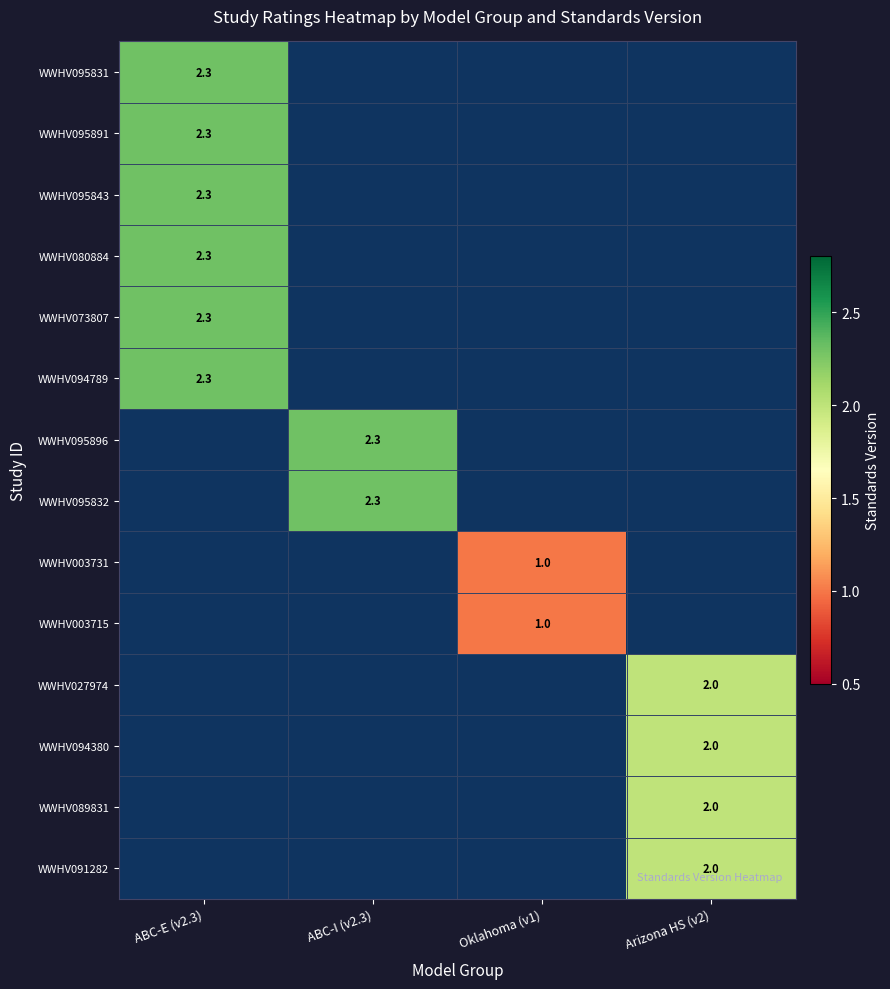

The value of WWHV027974 at Arizona HS (v2) is 2.0. True or false?

True